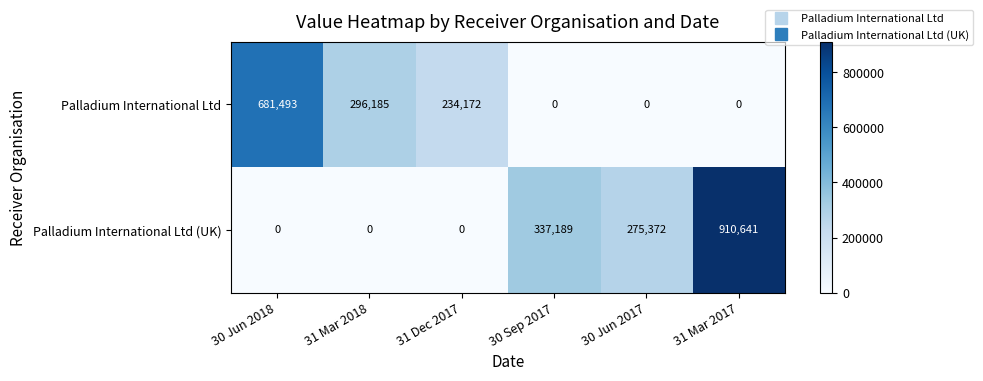

At how many categories does at least one series exceed 688762?

1